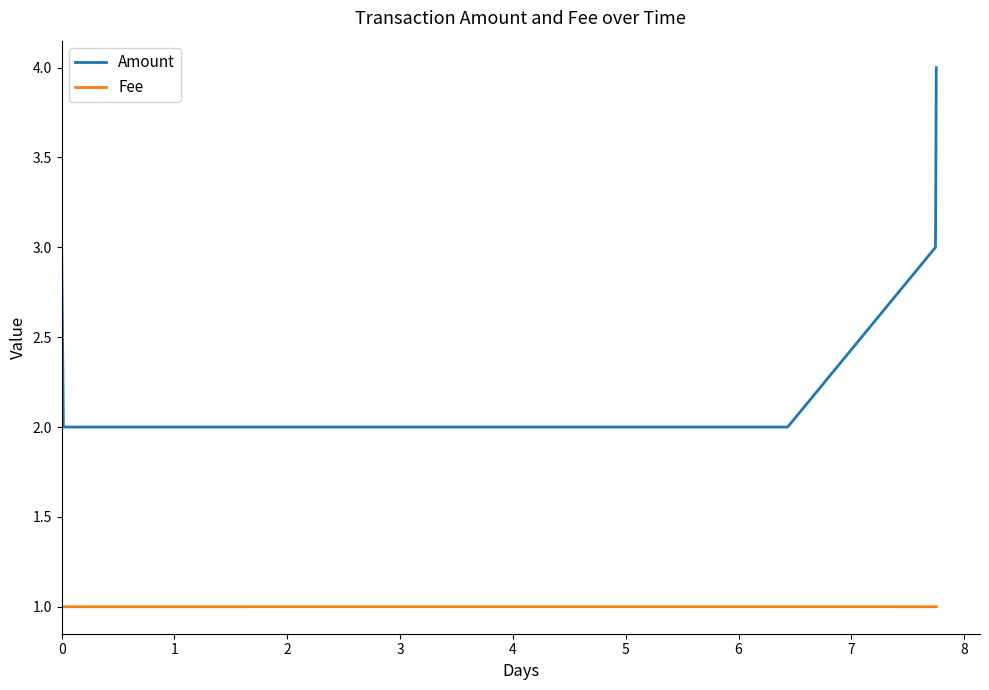

True or false: Amount and Fee cross at least once.

False